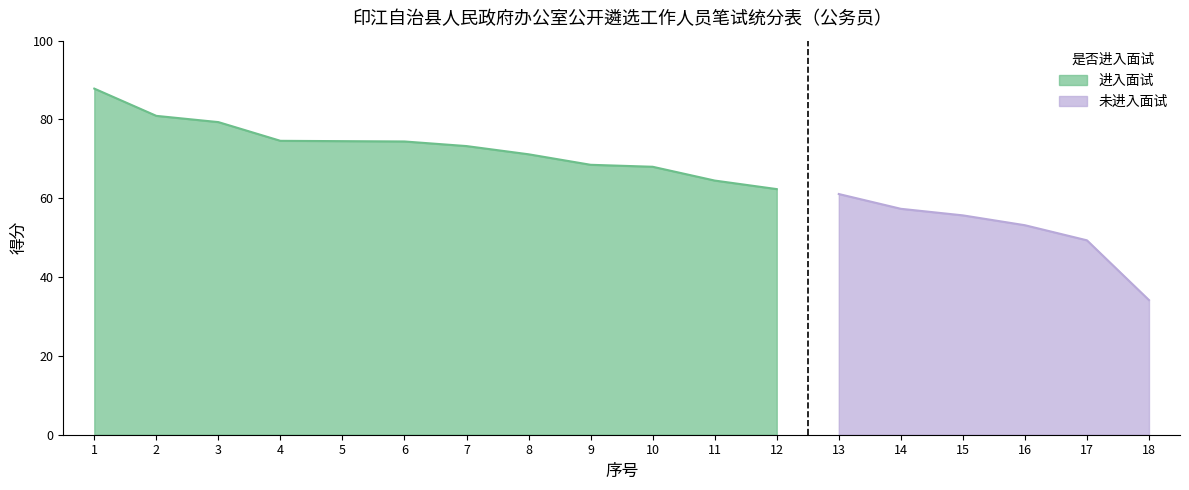

Which series changed the most between 9 and 17?

进入面试